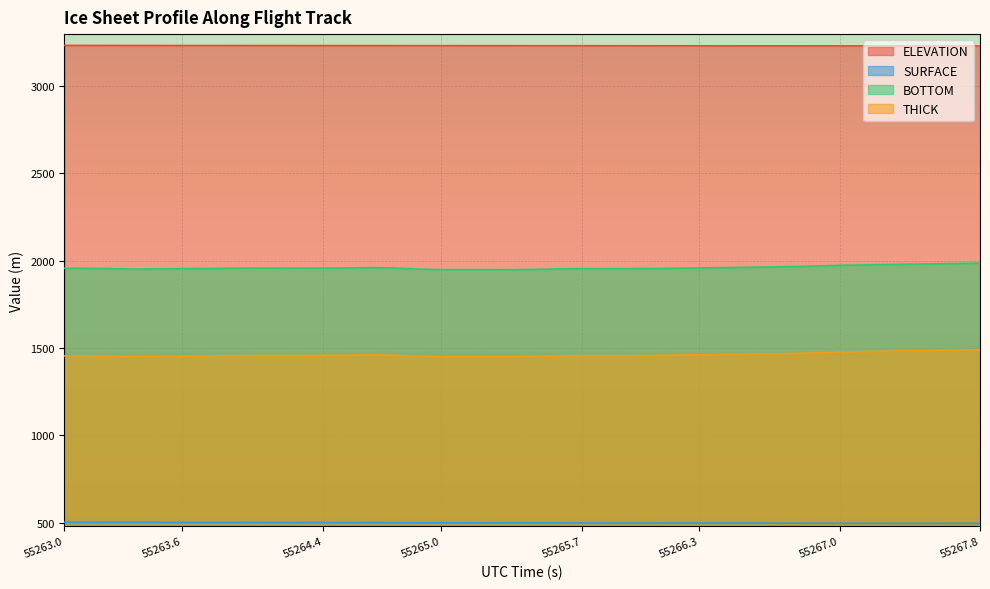

What is the minimum value for SURFACE?

495.9